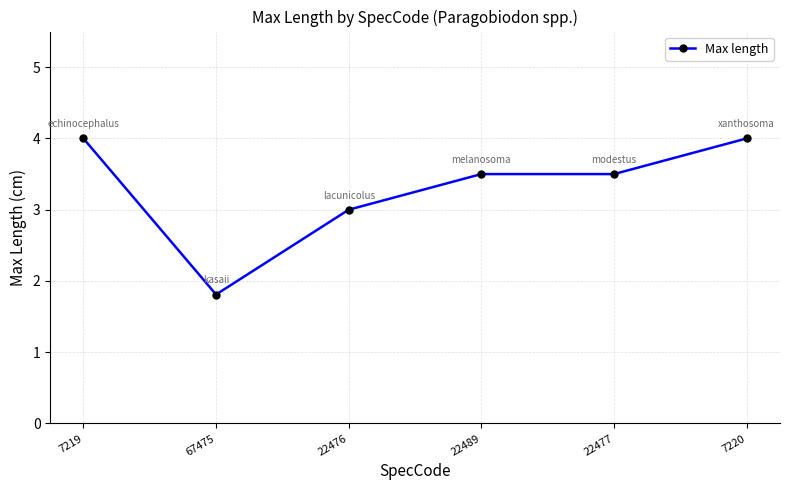

Reading left to right, transcribe all the data shown in this chart.

7219=4.0	67475=1.8	22476=3.0	22489=3.5	22477=3.5	7220=4.0